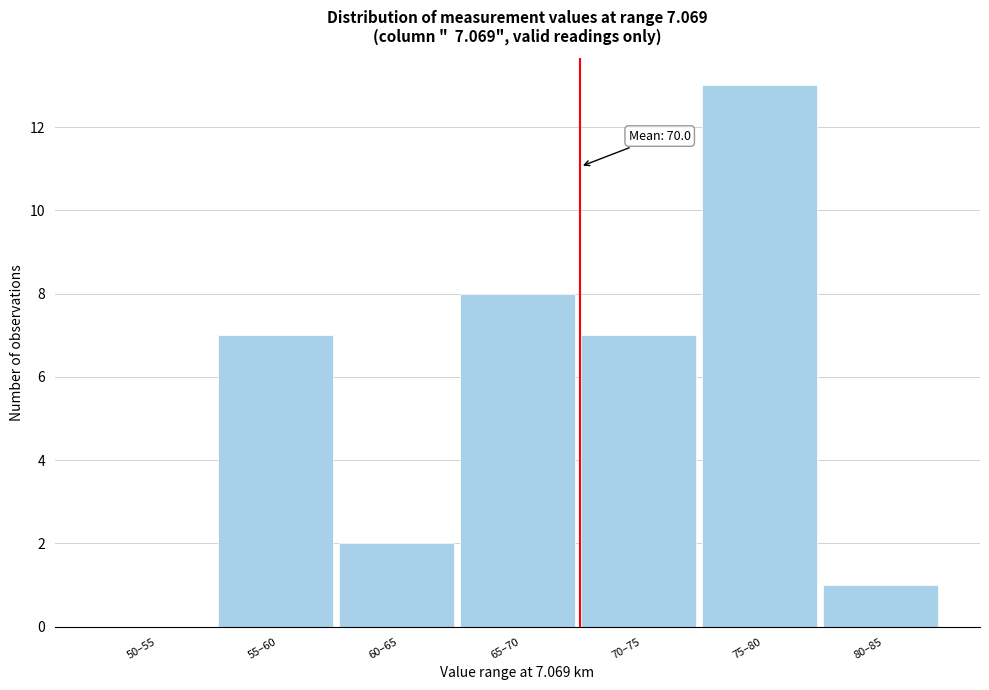

Reading left to right, extract all data points from this chart.

50–55=0	55–60=7	60–65=2	65–70=8	70–75=7	75–80=13	80–85=1